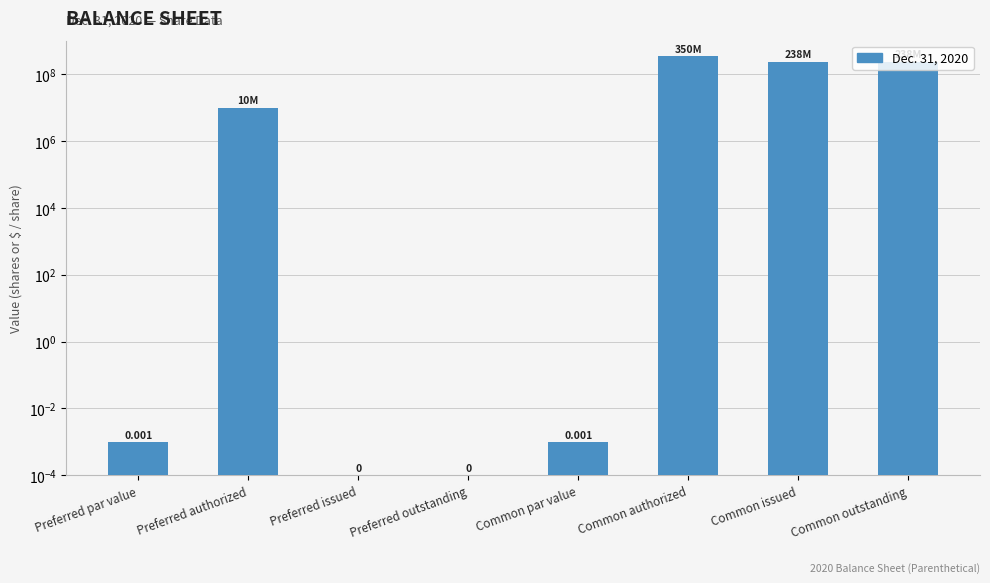

What is the change in value from Preferred par value to Common issued?

+237830249.0